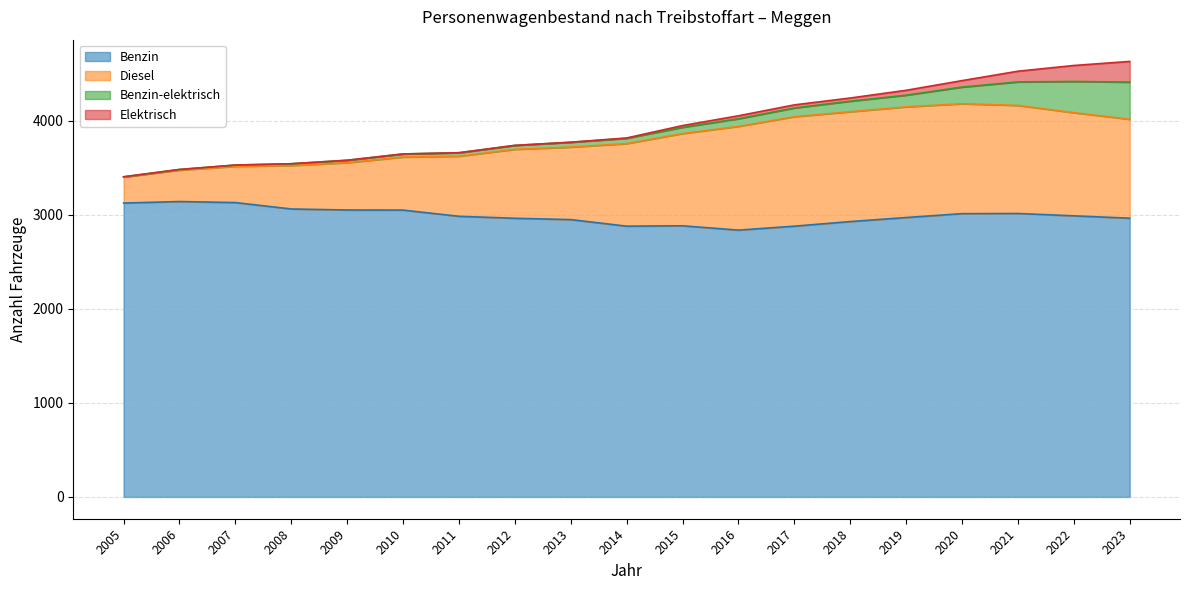

How many values in the Elektrisch series are below 4?

9